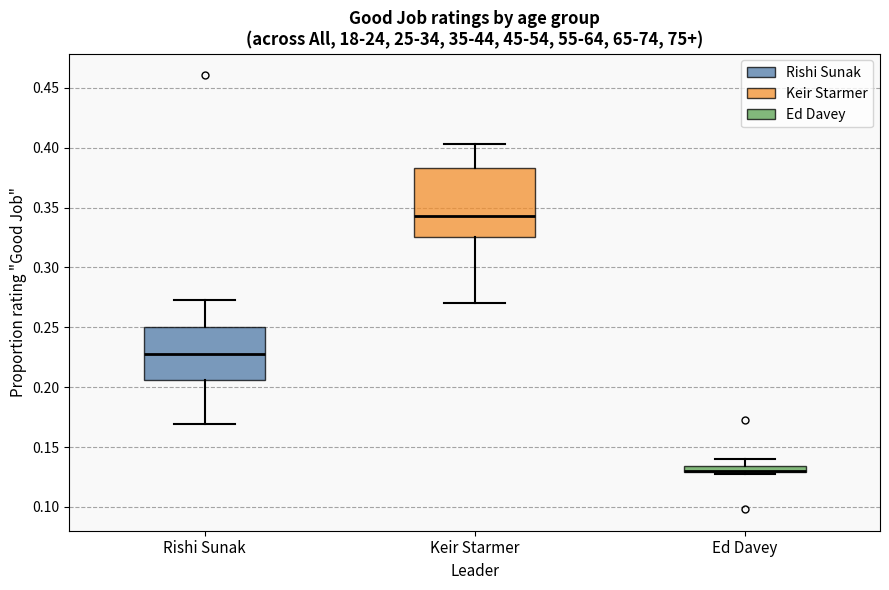

Which box is the tallest, from its lower edge to its upper edge?

Keir Starmer